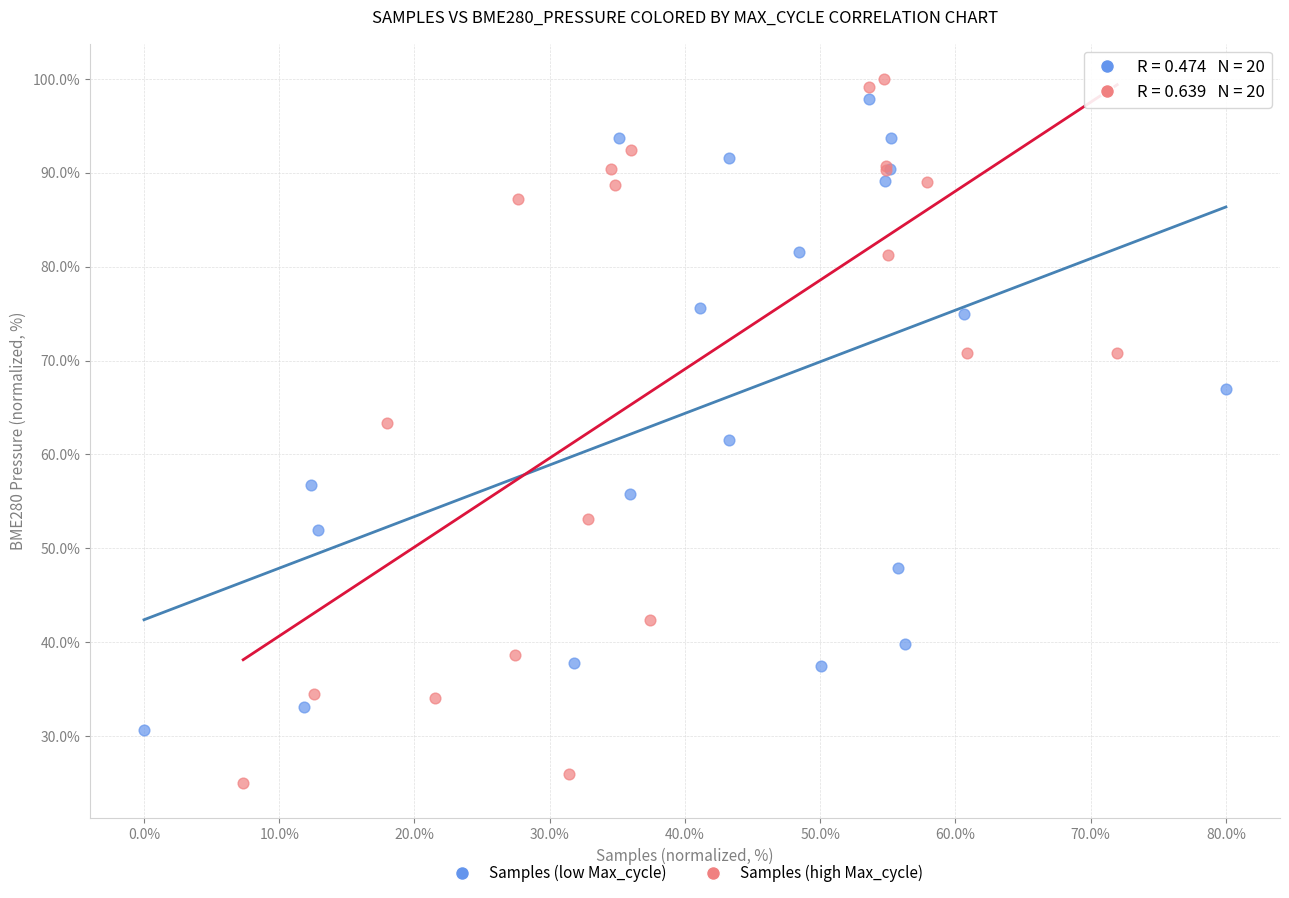

Which series has the widest spread of Y values?

Samples (high Max_cycle)